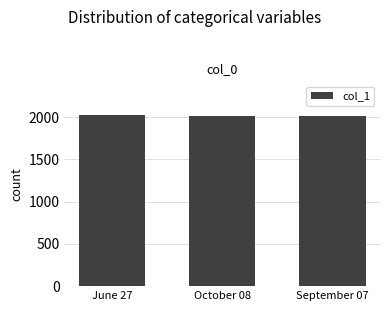

What is the label of the 3rd bar from the right?

June 27